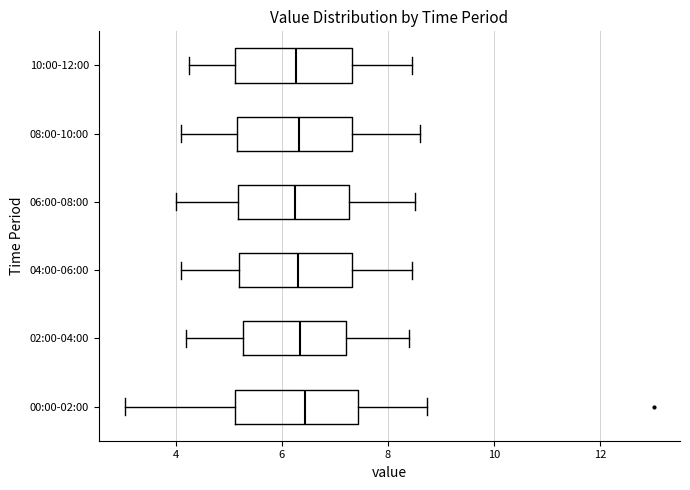

Reading bottom to top, read every box against the x-axis: the position of its median line, the range the box covers, and the ends of its whiskers. The values are not printed on the chart, so give them approximately, as read against the axis.

00:00-02:00: median 6.4, box 5.2 to 7.4, whiskers 3.0 to 8.8
02:00-04:00: median 6.4, box 5.2 to 7.2, whiskers 4.2 to 8.4
04:00-06:00: median 6.4, box 5.2 to 7.4, whiskers 4.2 to 8.4
06:00-08:00: median 6.2, box 5.2 to 7.2, whiskers 4.0 to 8.6
08:00-10:00: median 6.4, box 5.2 to 7.4, whiskers 4.2 to 8.6
10:00-12:00: median 6.2, box 5.2 to 7.4, whiskers 4.2 to 8.4